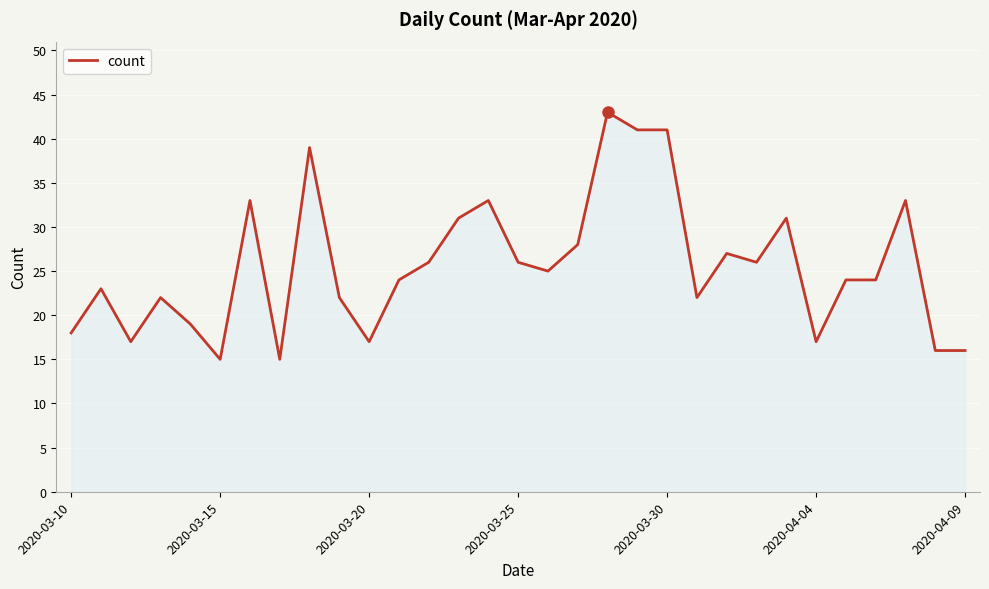

What is the difference between the maximum and minimum values?

28